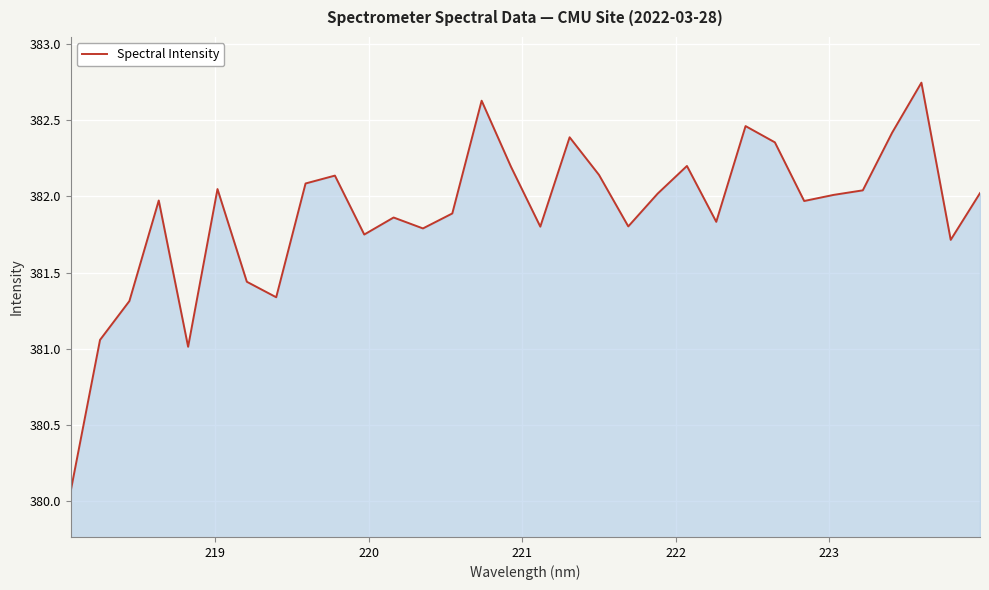

How many lines are shown in the chart?

1